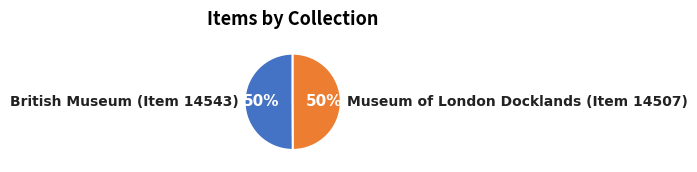

True or false: British Museum (Item 14543) accounts for 50% of the total.

True